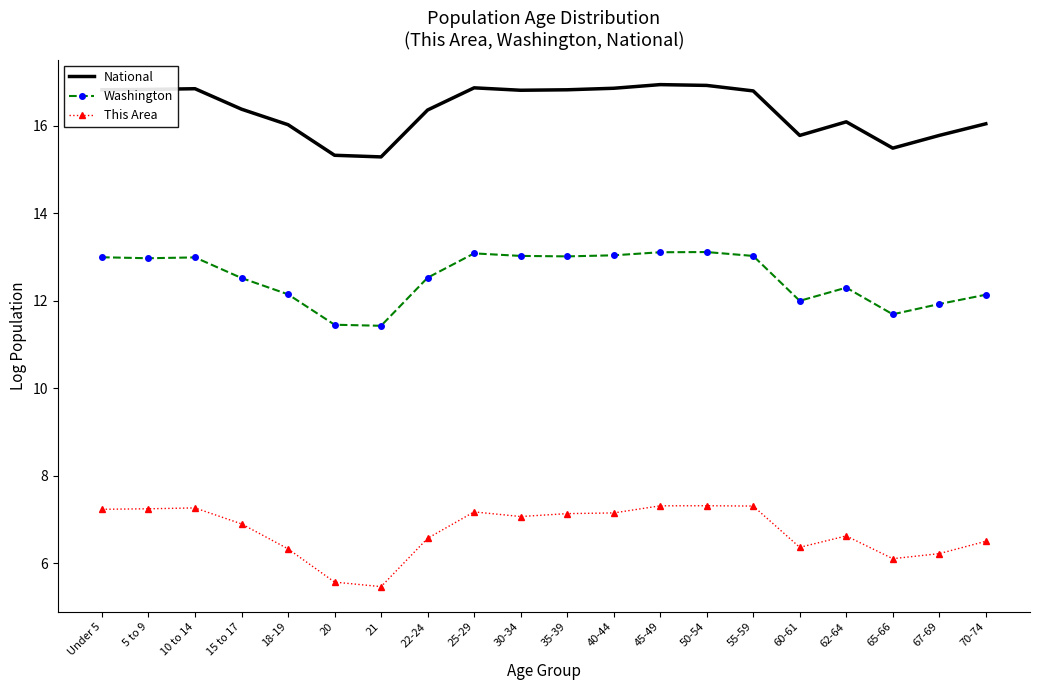

At how many categories does at least one series exceed 12?

20